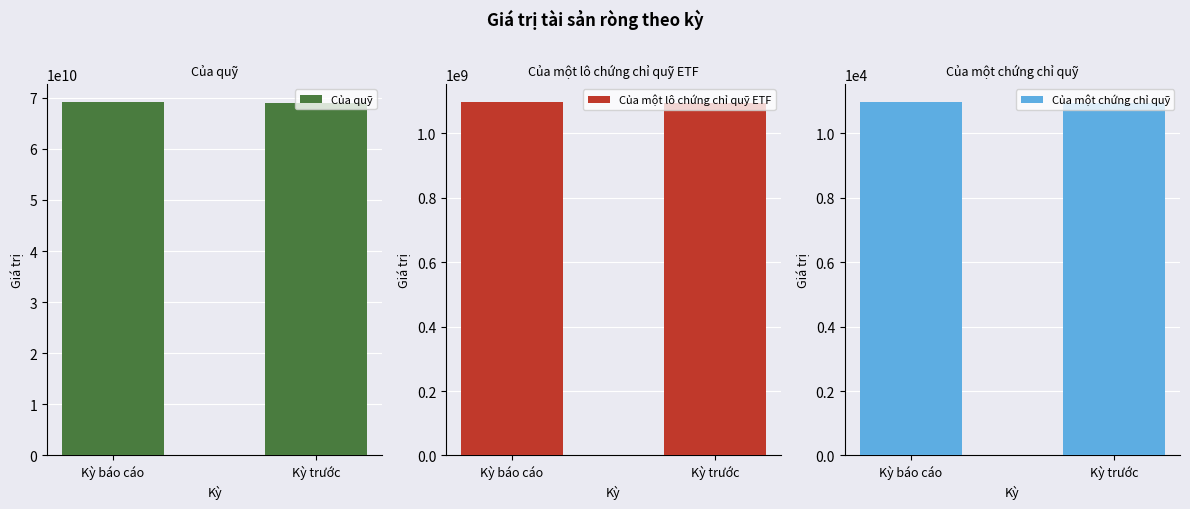

Between Kỳ trước and Kỳ báo cáo, which is larger?

Kỳ báo cáo